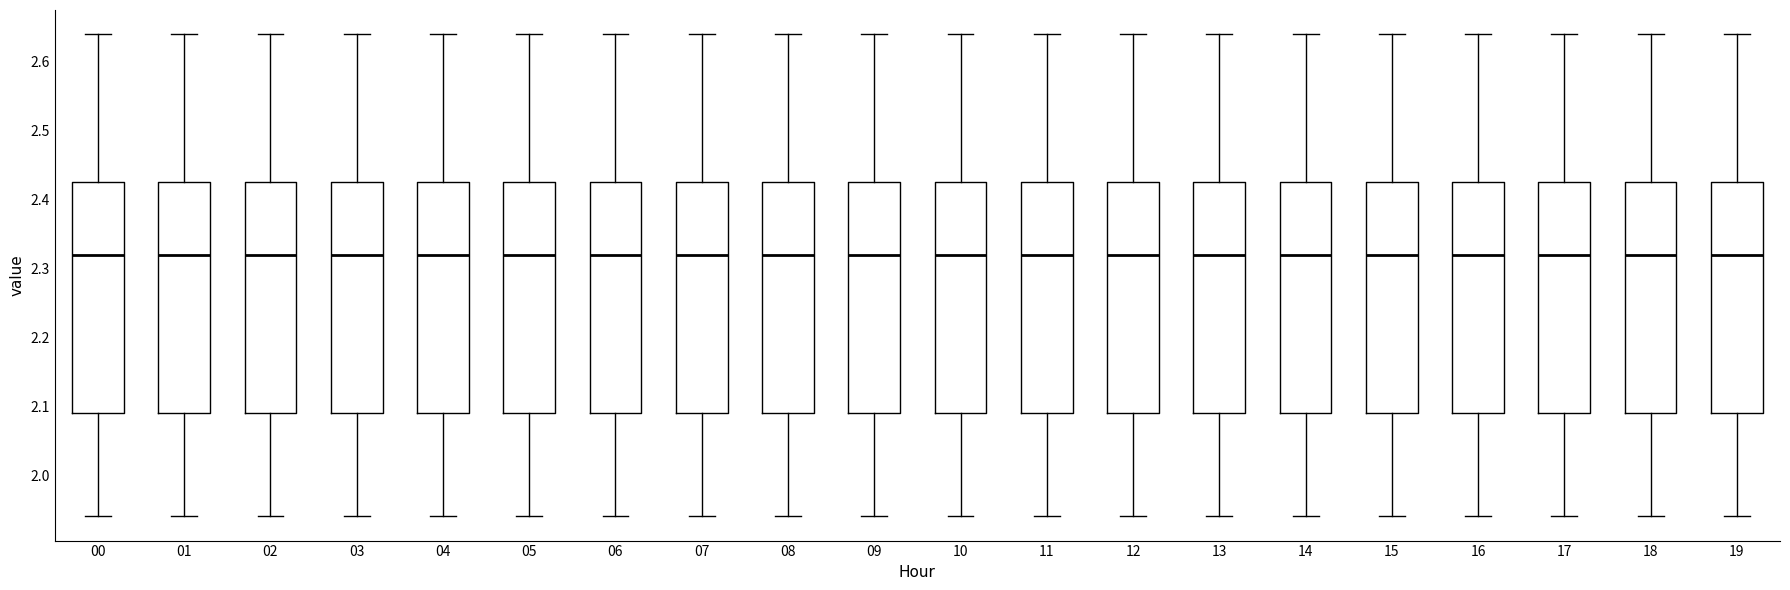

Where does the upper whisker of the box at x = 13 end on the y-axis? The values are not printed on the chart, so give them approximately, as read against the axis.

2.64